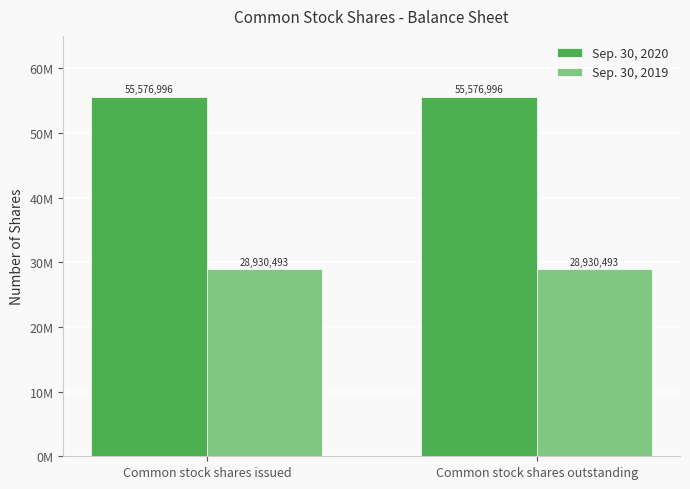

What is the smallest value displayed?

28930493